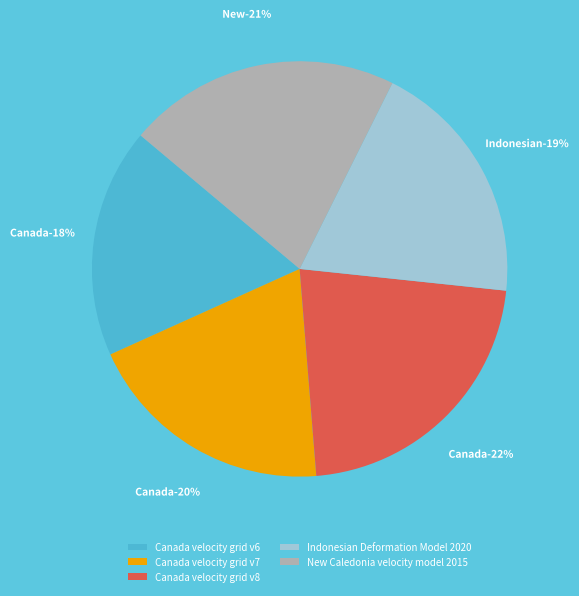

To the nearest percent, what portion does Canada velocity grid v6 represent?

18%